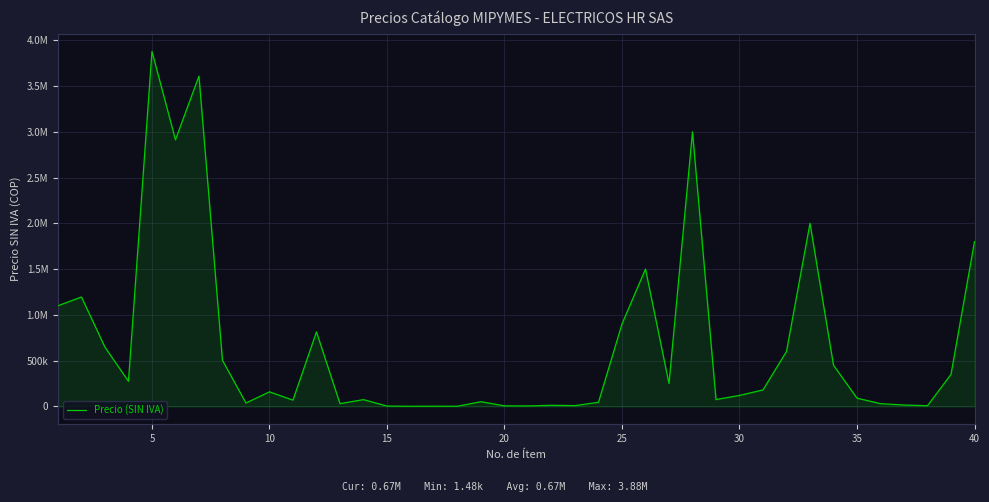

Is this an area chart (filled region under the line)?

Yes